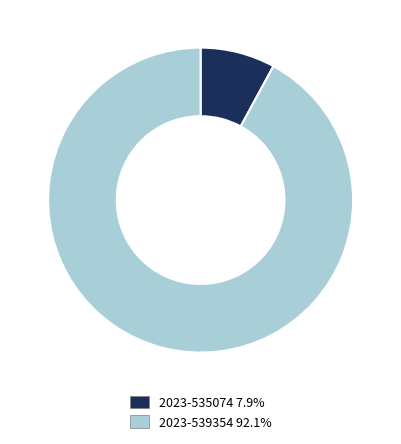

Does any single category account for the majority?

Yes